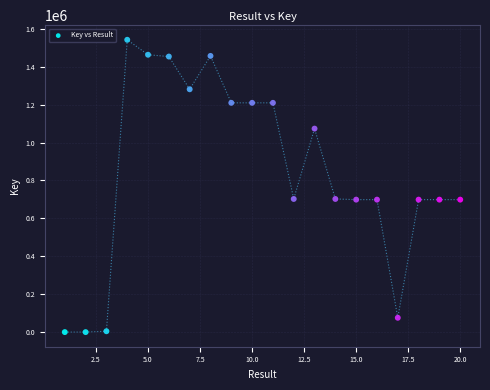

What is the range of Y values (max minus min)?

1541483